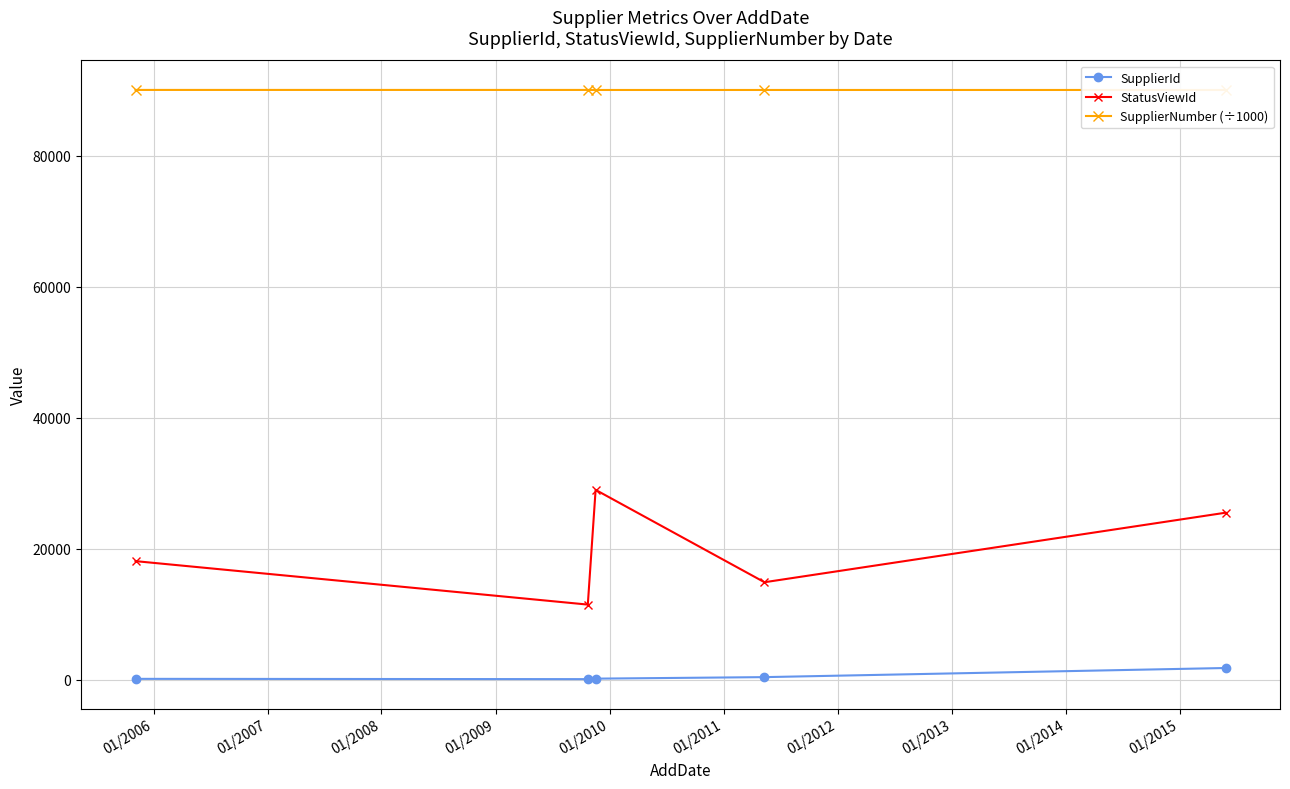

What is the average value of the SupplierId series?

489.4